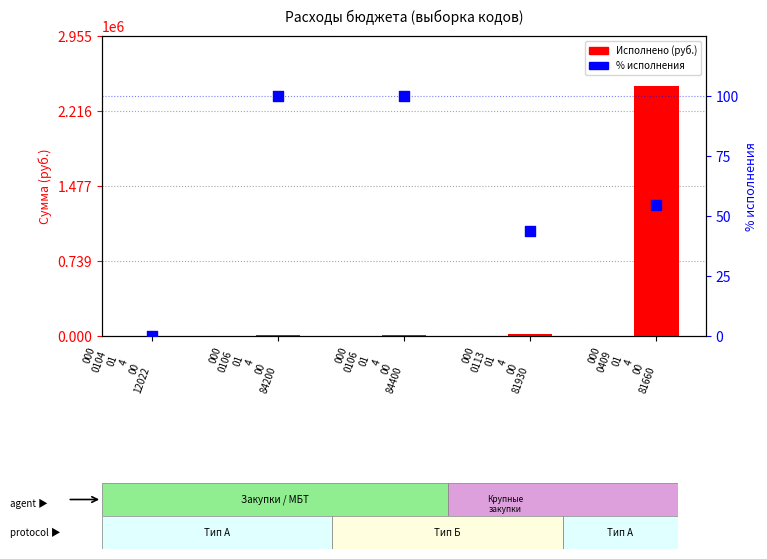

Which series has the widest spread of Y values?

Исполнено